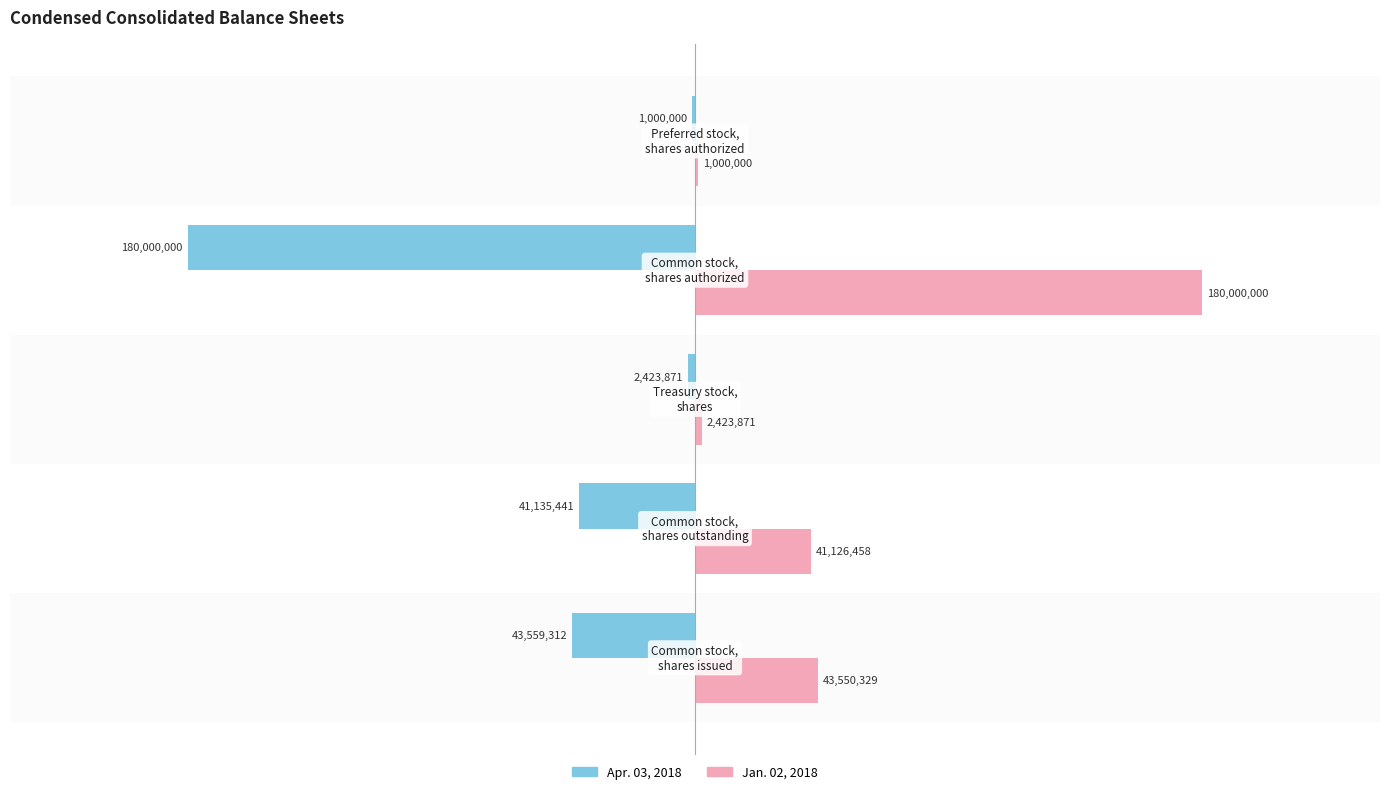

What are all the series names shown in the legend?

Apr. 03, 2018, Jan. 02, 2018